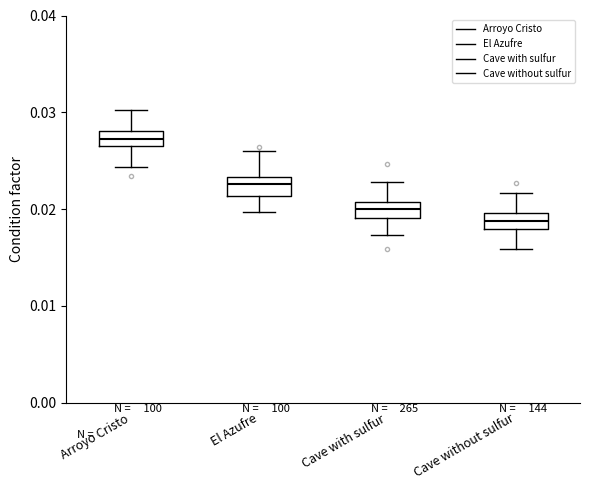

Reading left to right, transcribe this box plot: for each box, give where its median line is, the range the box spans, and where its two whiskers end, as read against the y-axis. The values are not printed on the chart, so give them approximately, as read against the axis.

Arroyo Cristo: median 0.027, box 0.026 to 0.028, whiskers 0.024 to 0.030
El Azufre: median 0.023 (just below the box's upper edge), box 0.021 to 0.023, whiskers 0.020 to 0.026
Cave with sulfur: median 0.020, box 0.019 to 0.021, whiskers 0.017 to 0.023
Cave without sulfur: median 0.019, box 0.018 to 0.020, whiskers 0.016 to 0.022